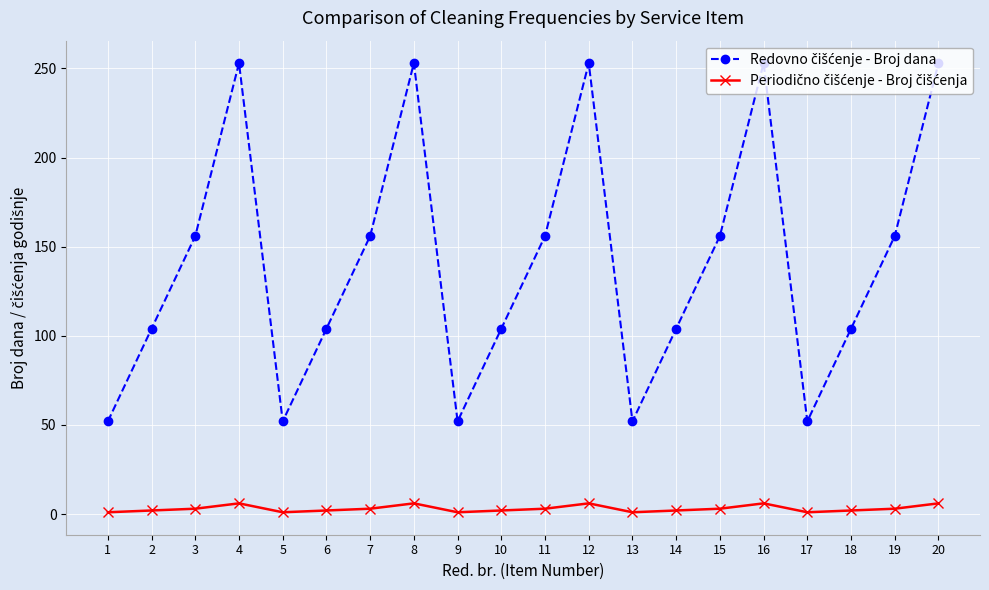

What is the greatest value displayed?

253